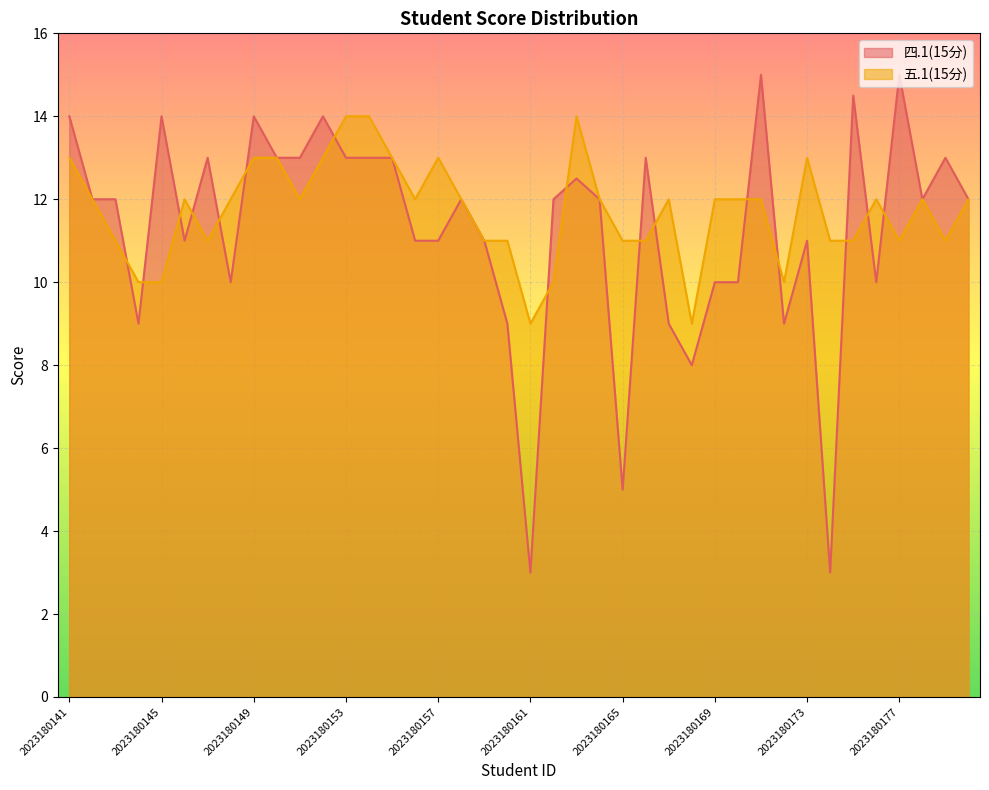

The value of 五.1(15分) at 2023180152 is 3.3. True or false?

False